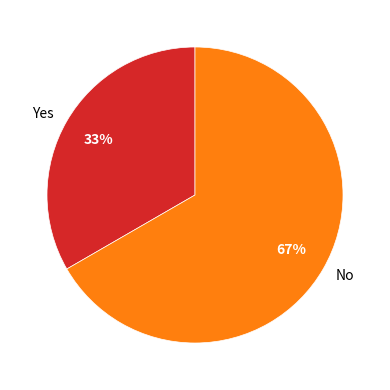

Approximately how many times larger is the value at No compared to Yes?

2.0